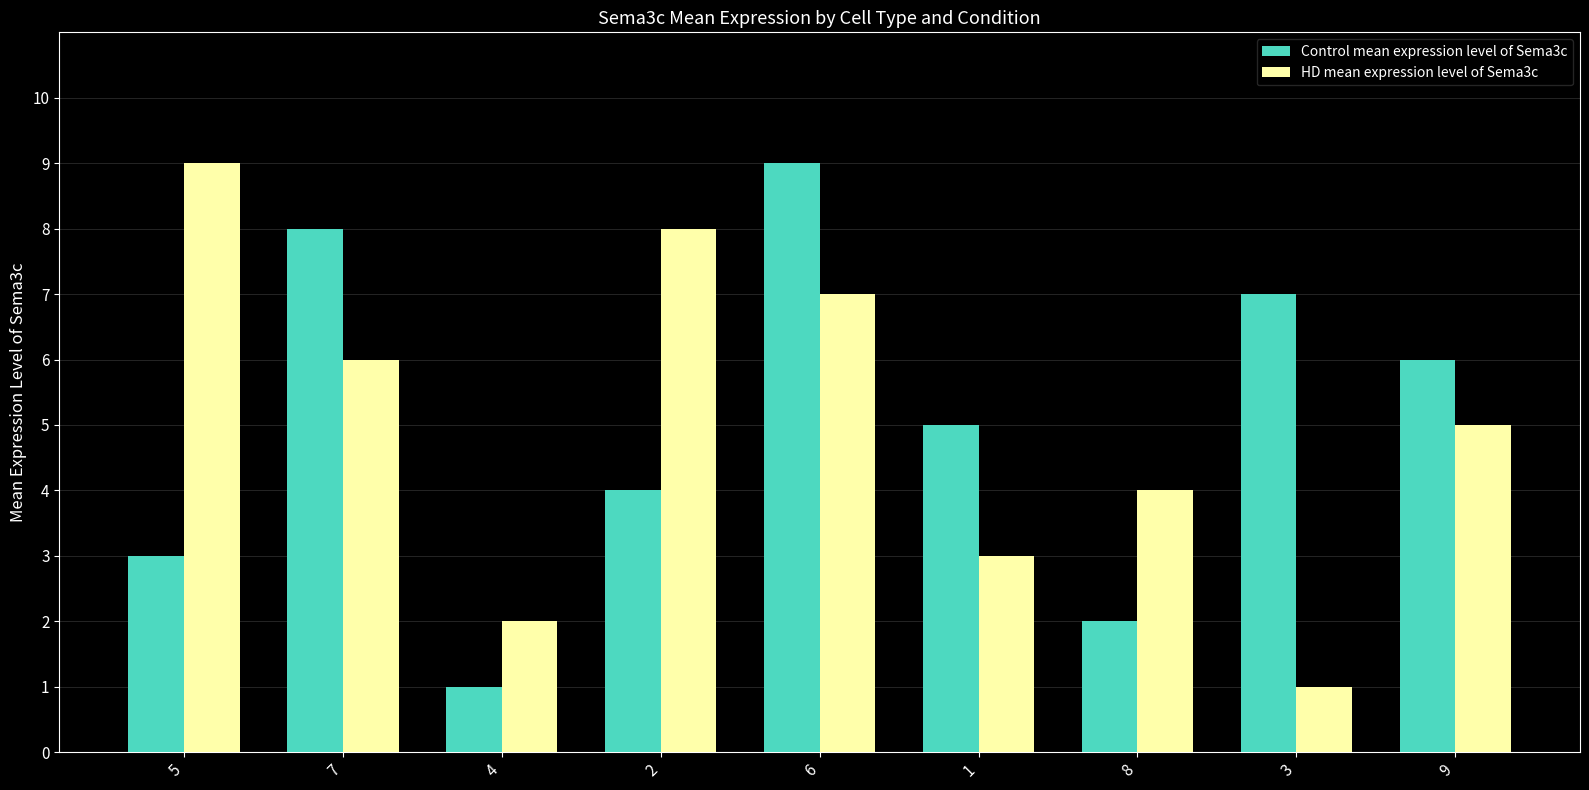

How many data points in Control mean expression level of Sema3c are less than 5?

4